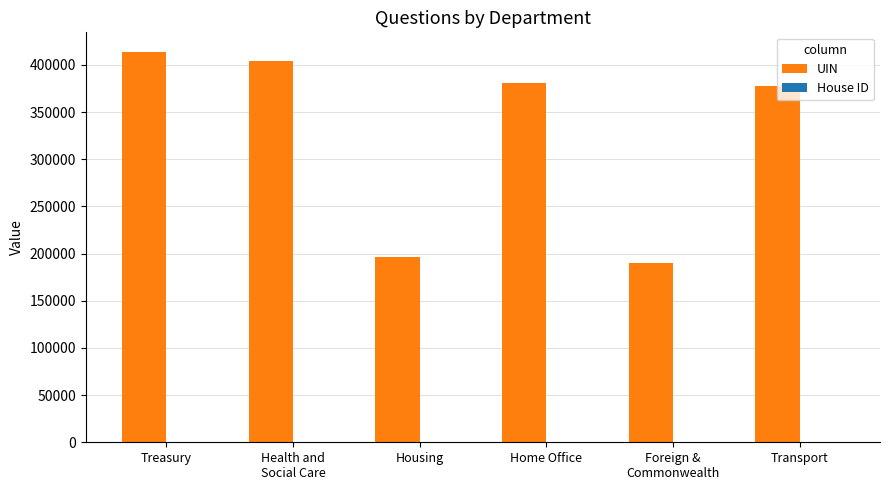

What is the sum of all UIN values?

1962661